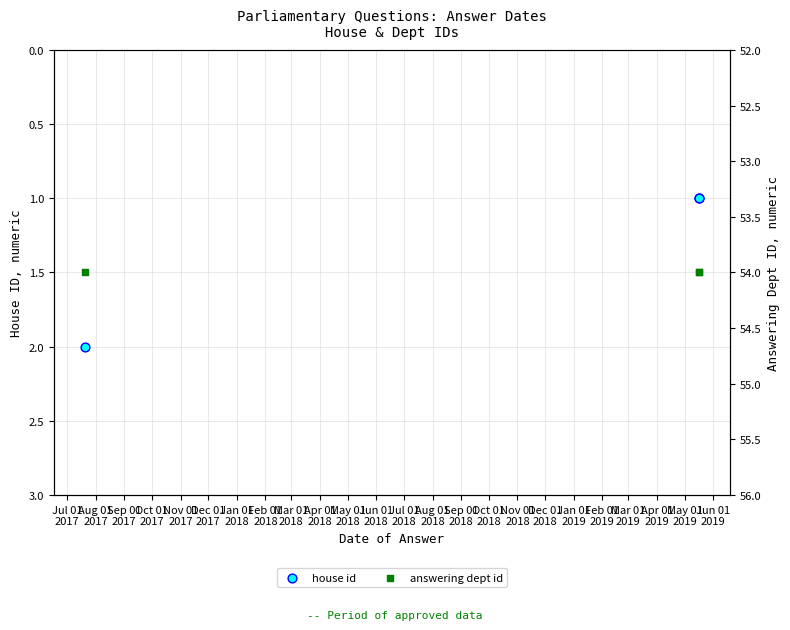

Which series has the largest total across all categories?

answering dept id